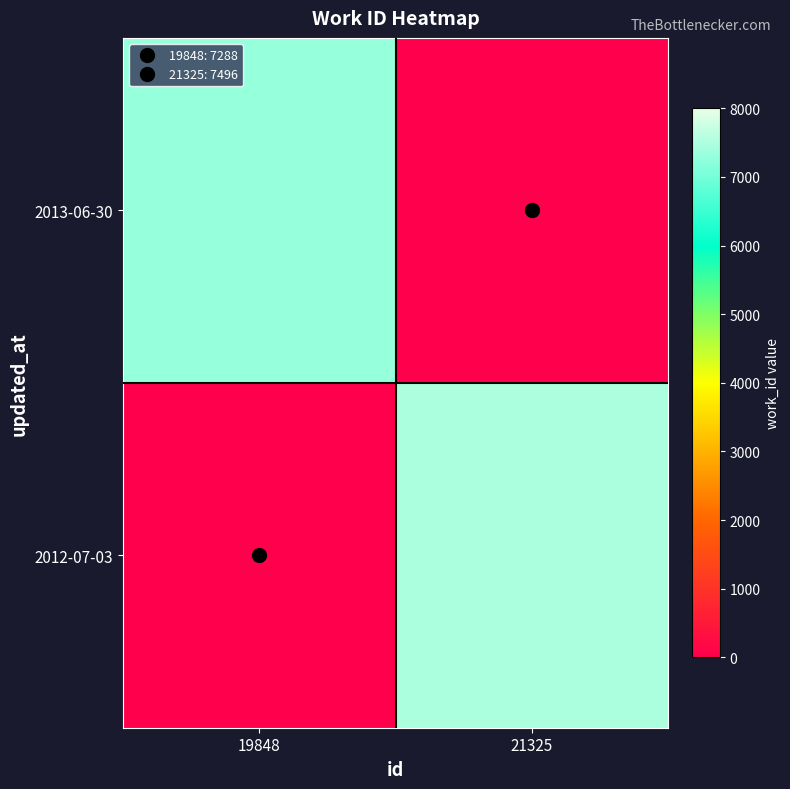

Rank the series by their average value, from lowest to highest.

2013-06-30, 2012-07-03